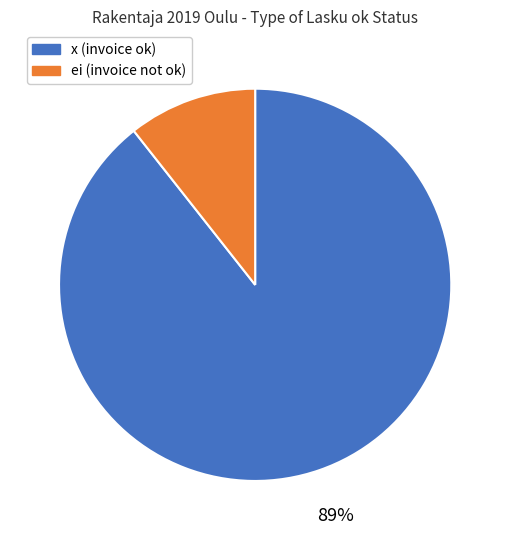

Is there any slice that represents more than half of the pie?

Yes